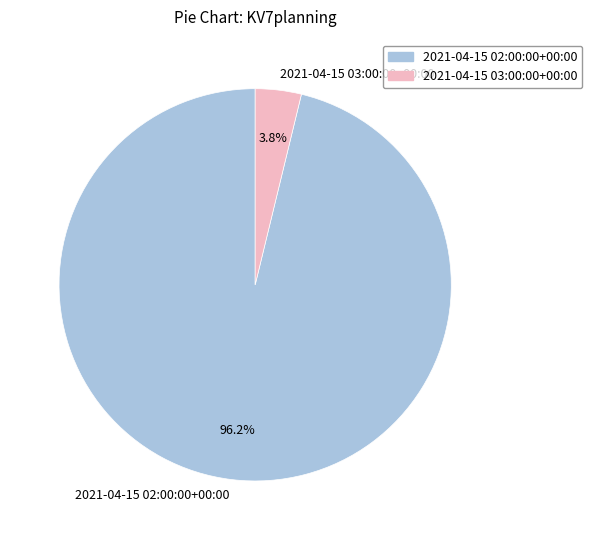

What portion of the pie excludes 2021-04-15 03:00:00+00:00?

96.2%